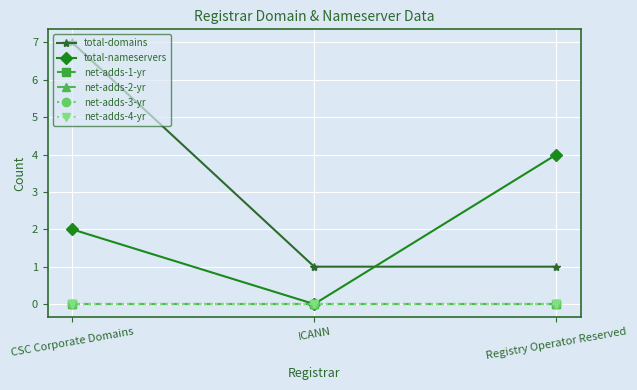

What is the sum of the total-nameservers values at ICANN and CSC Corporate Domains?

2